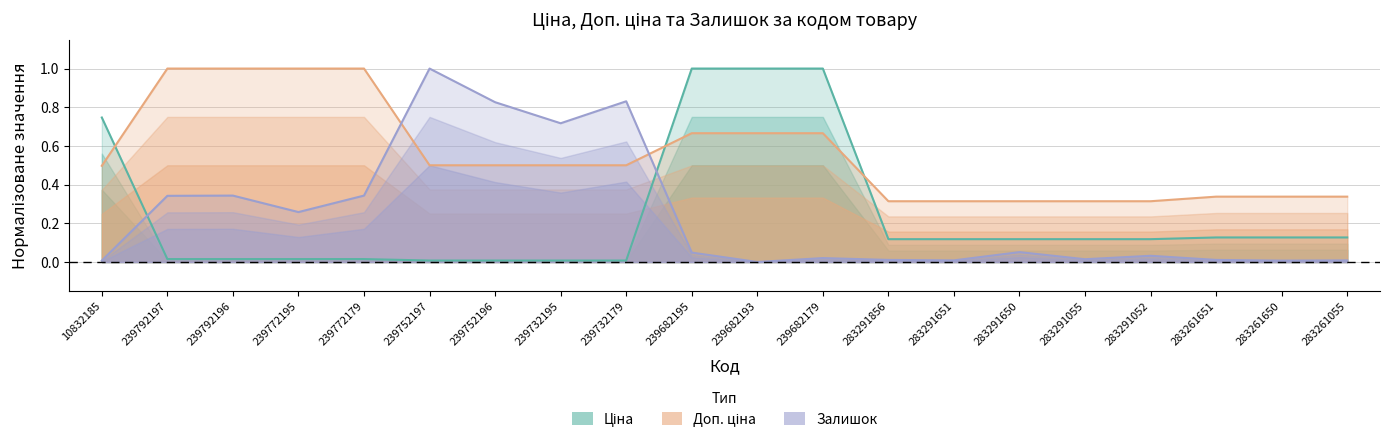

Which series has the largest total across all categories?

Доп. ціна